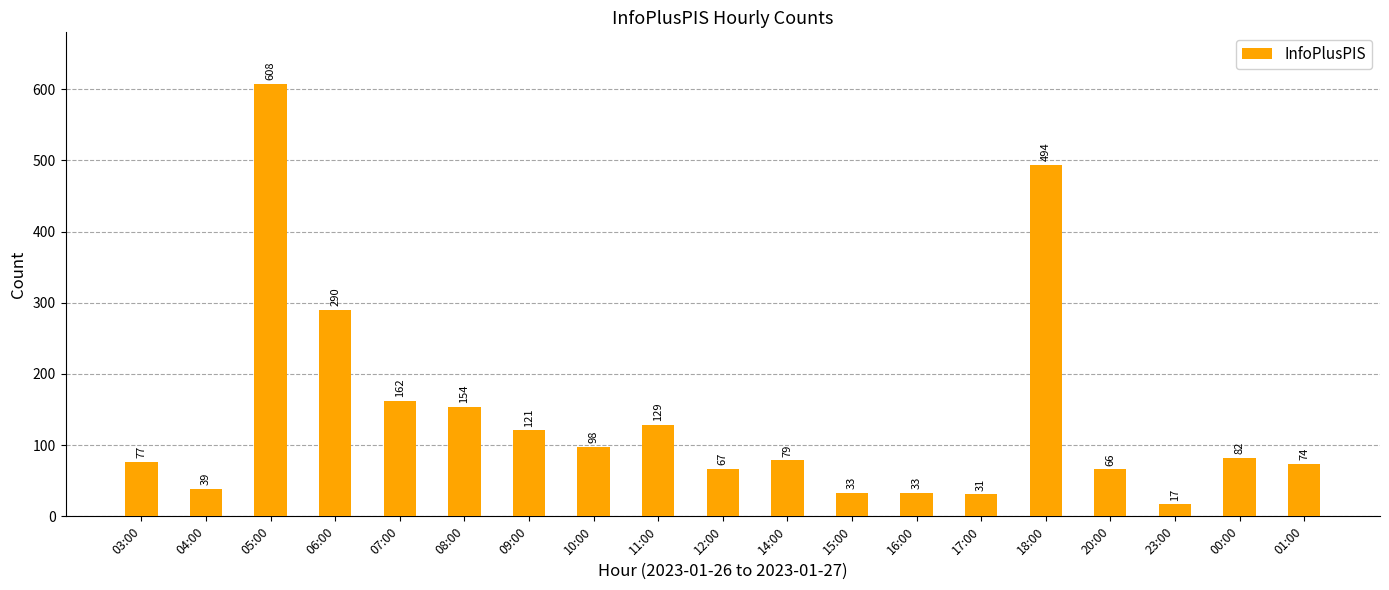

What is the sum of the values at 10:00 and 20:00?

164